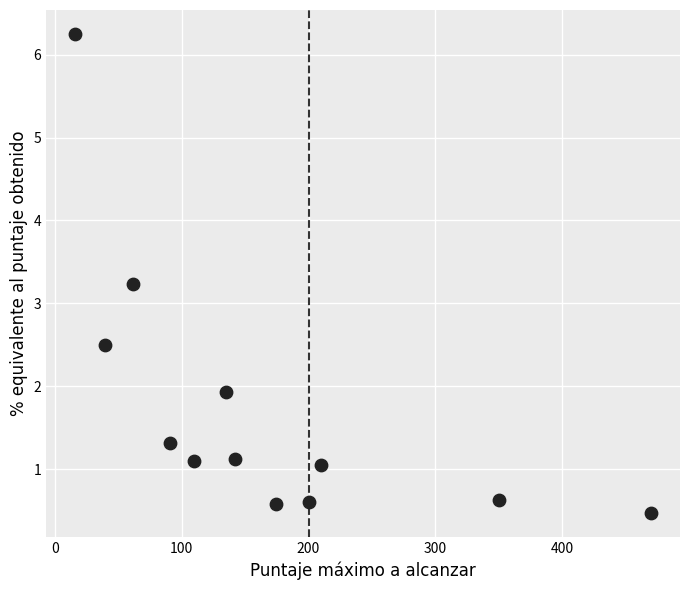

What Y value in the scatter plot is closest to 3?

3.2